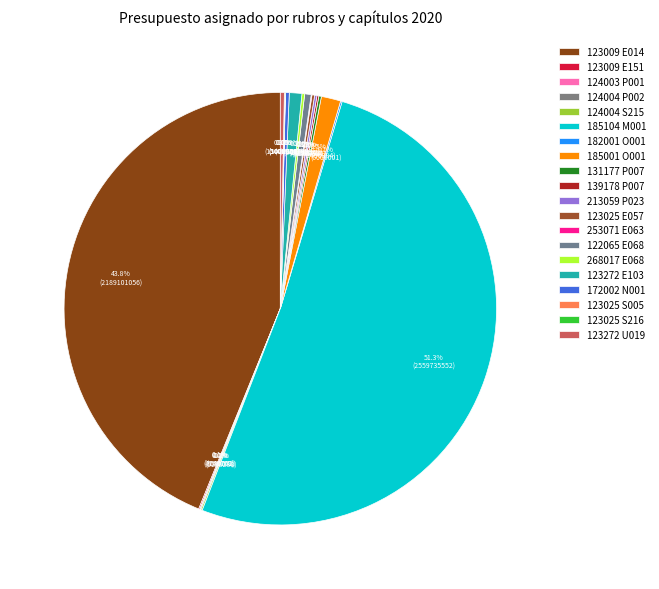

Is the sum of 124003 P001 and 185001 O001 greater than half?

No